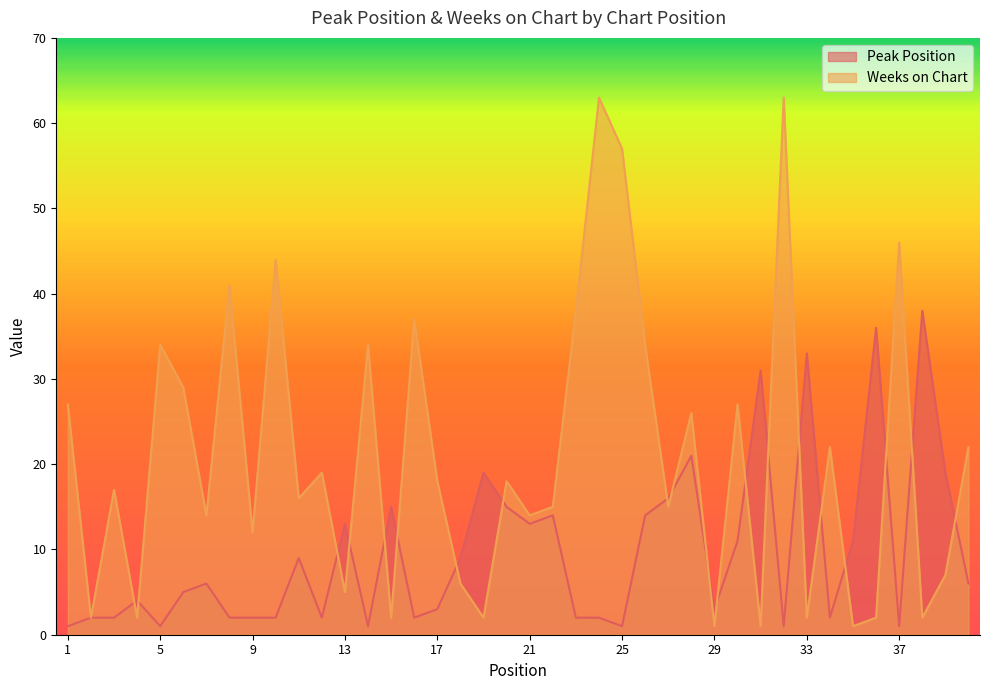

Which series has the largest total across all categories?

Weeks on Chart